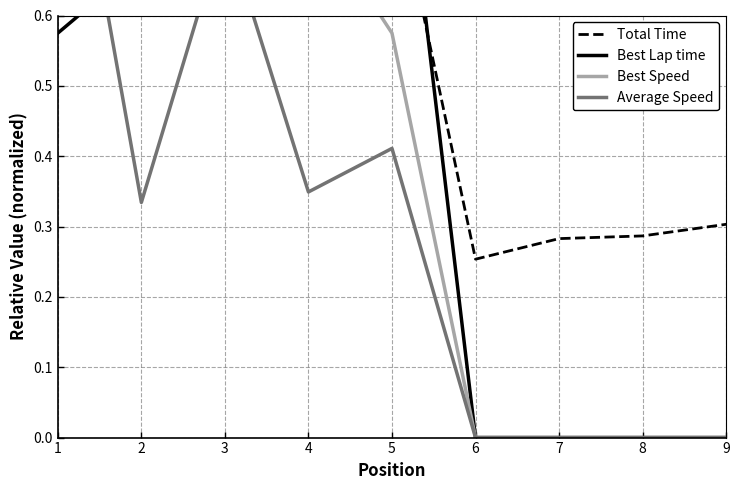

Is it true that Best Speed equals -0.4 at 6?

False